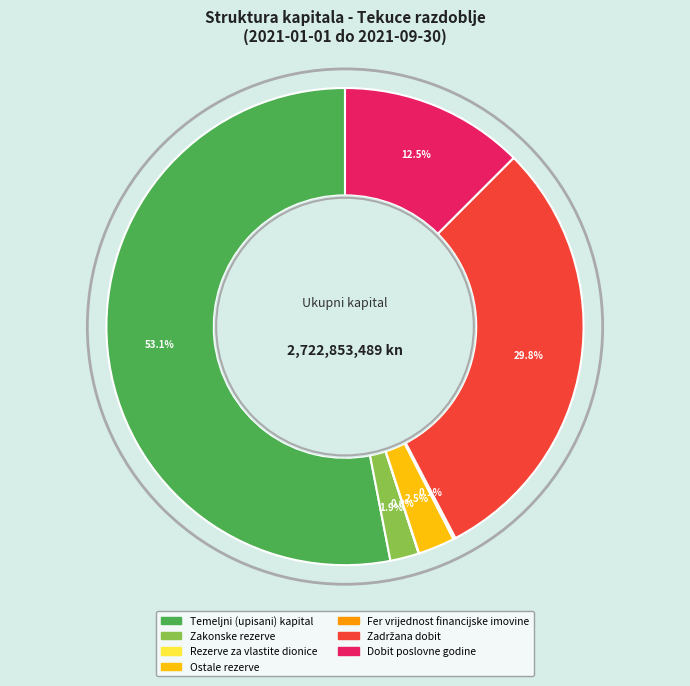

To the nearest percent, what percentage of the pie is Zakonske rezerve?

2%